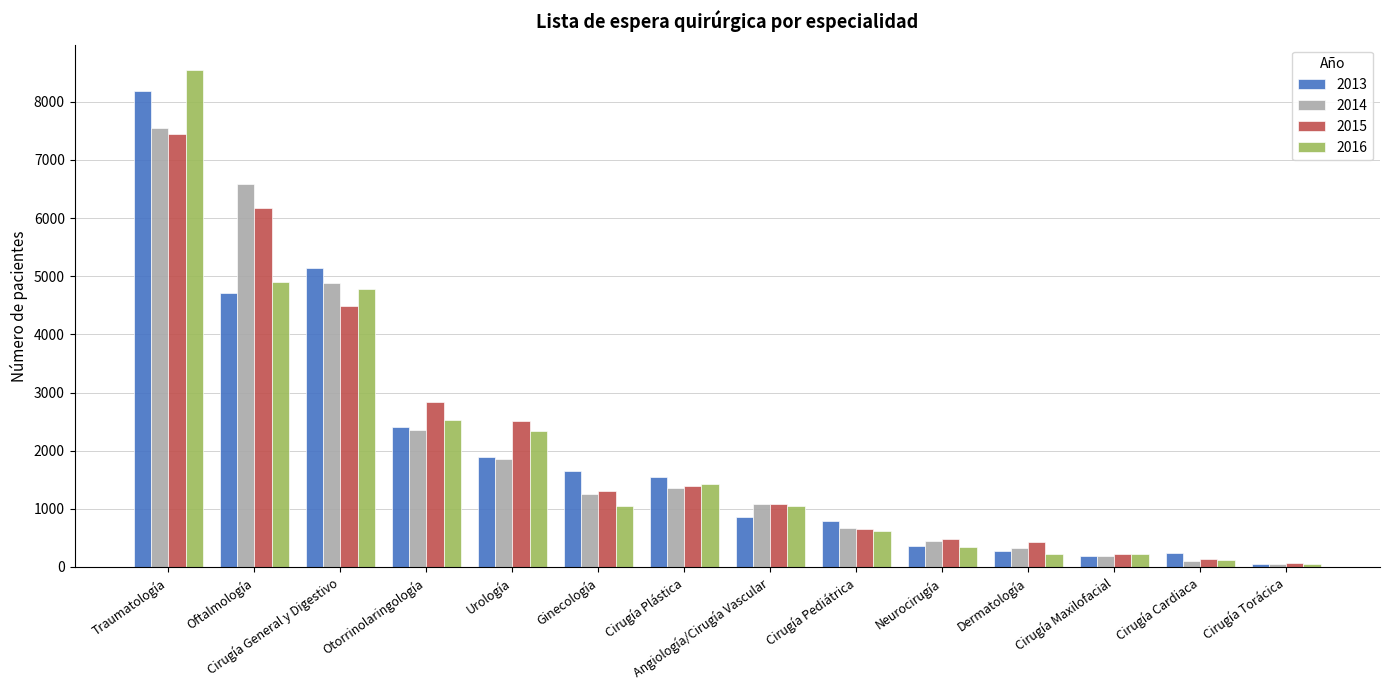

Does the chart contain stacked bars?

No